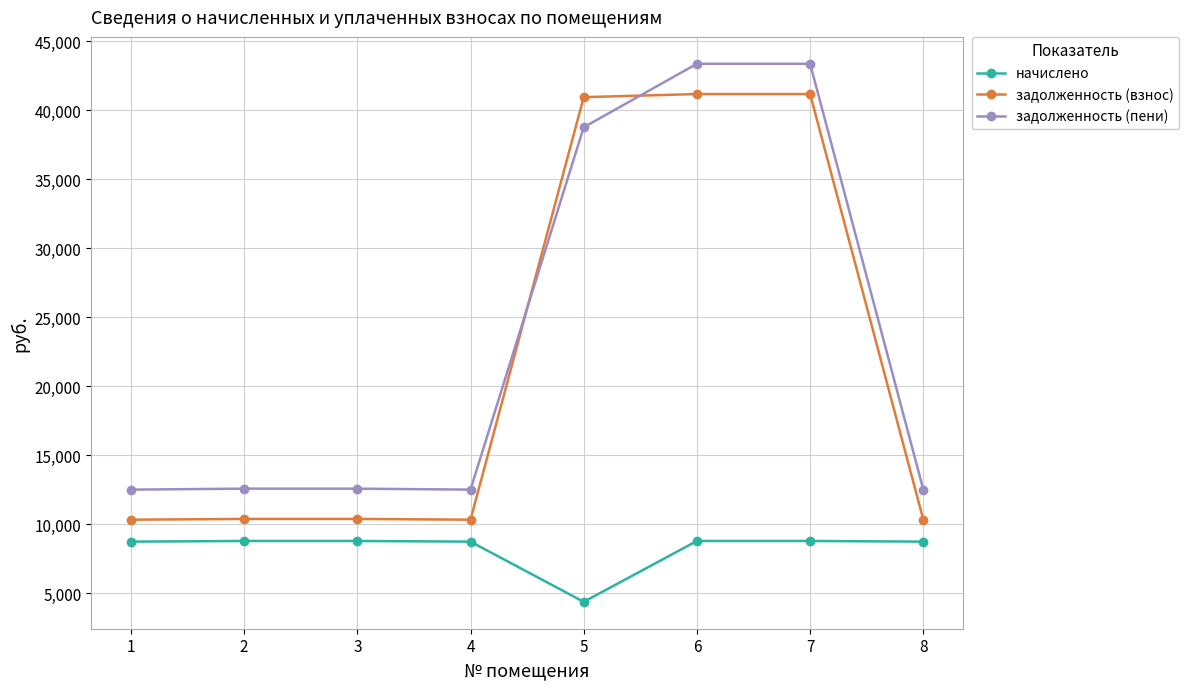

At how many categories does at least one series exceed 36468?

3